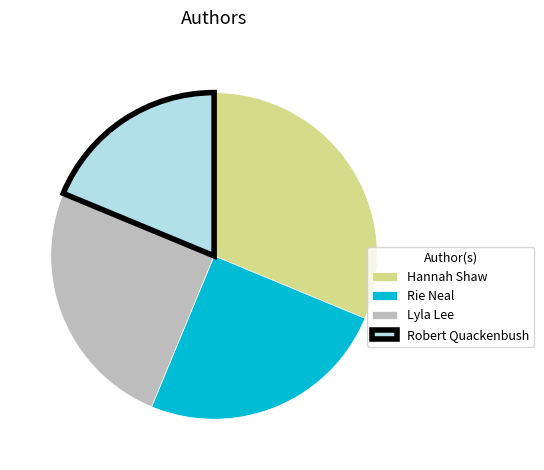

Does Robert Quackenbush represent more than half of the total?

No